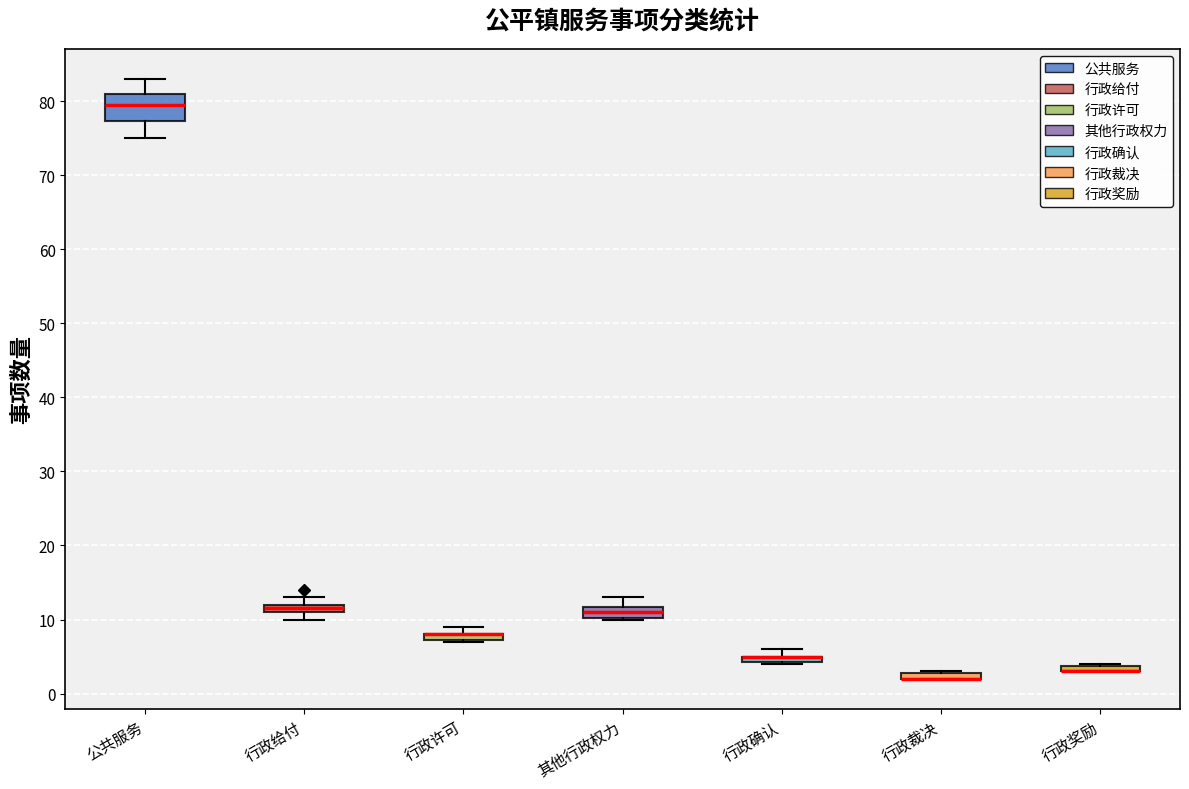

Which box is the tallest, from its lower edge to its upper edge?

公共服务